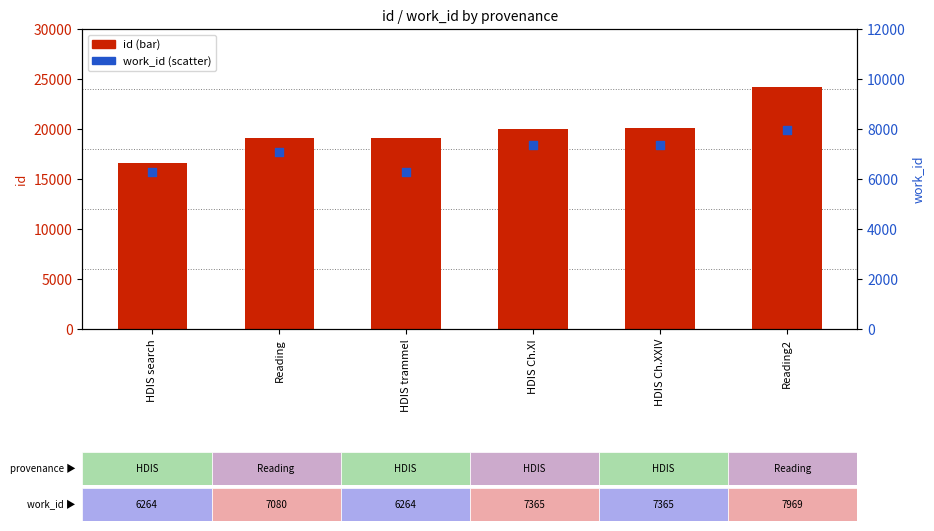

What is the total value across all series at HDIS Ch.XXIV?

27426